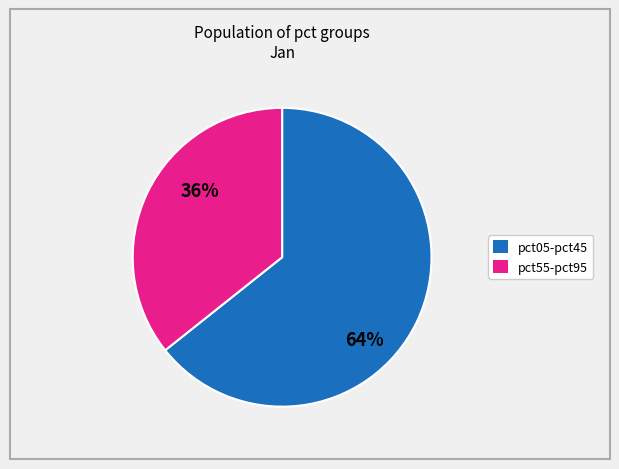

To the nearest percent, what is the average slice percentage?

50%